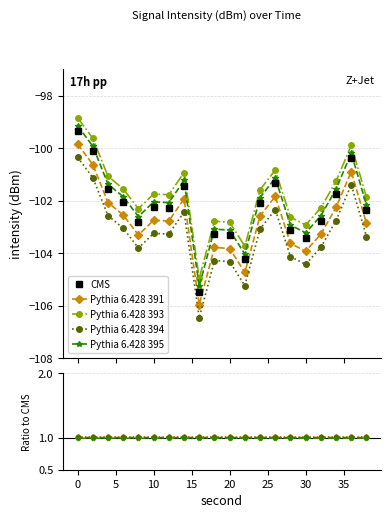

True or false: Pythia 6.428 395 has more than 0 points higher than both neighbors.

True